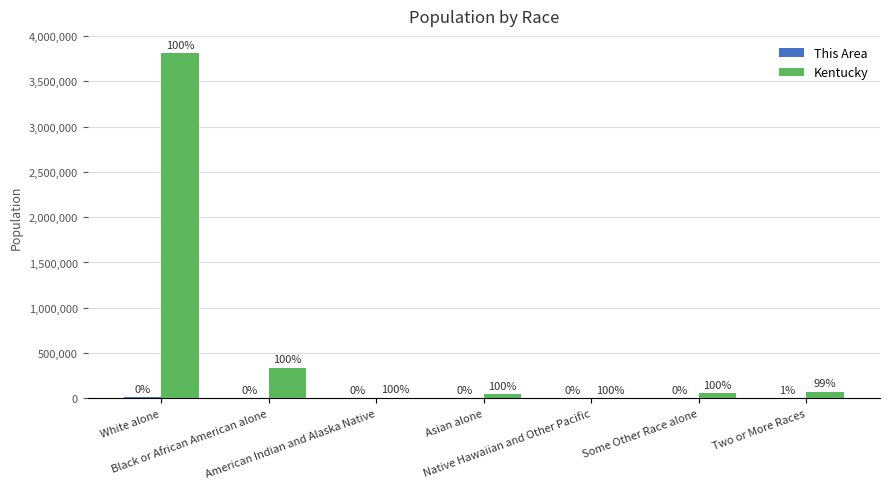

How many data points in Kentucky are less than 55551?

3